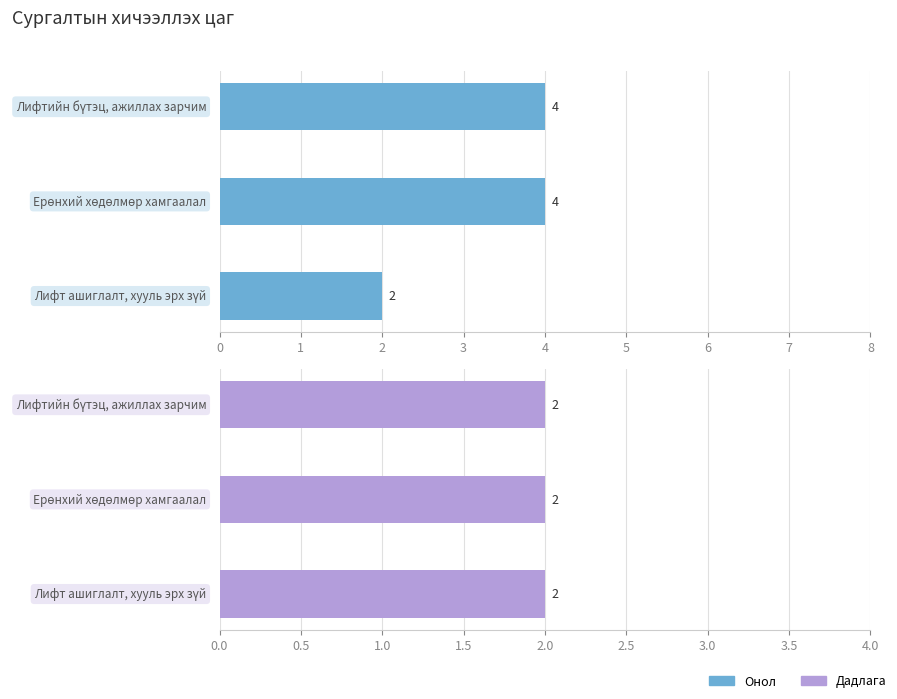

Rank the categories by Онол value from lowest to highest.

2, 0, 1